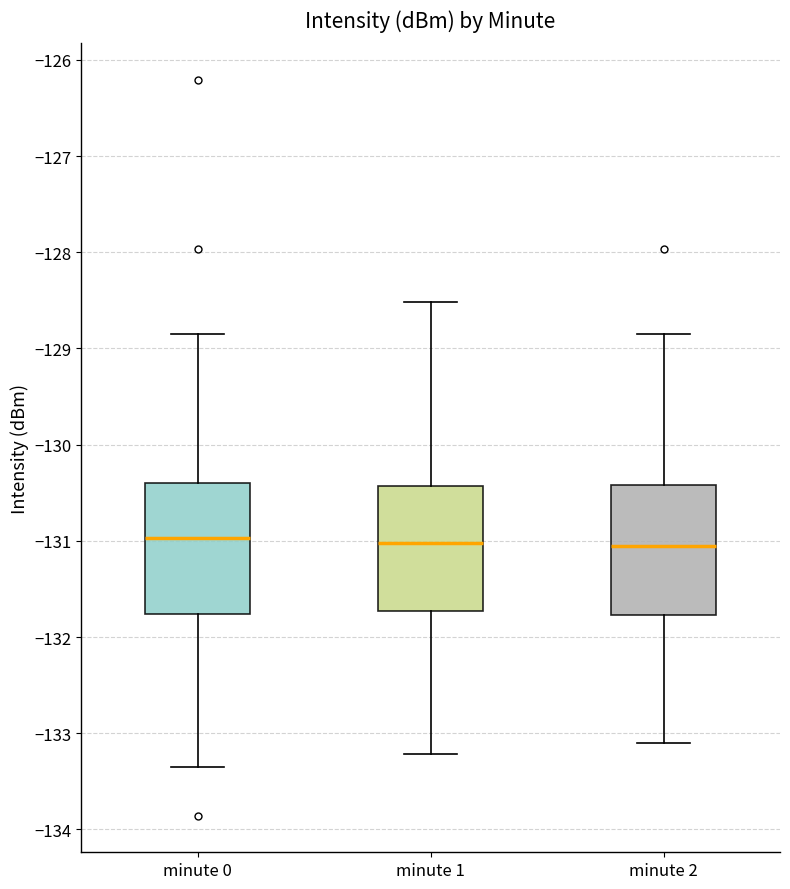

Reading left to right, read every box against the y-axis: the position of its median line, the range the box covers, and the ends of its whiskers. The values are not printed on the chart, so give them approximately, as read against the axis.

minute 0: median -131.0, box -131.8 to -130.4, whiskers -133.4 to -128.9
minute 1: median -131.0, box -131.7 to -130.4, whiskers -133.2 to -128.5
minute 2: median -131.0, box -131.8 to -130.4, whiskers -133.1 to -128.9